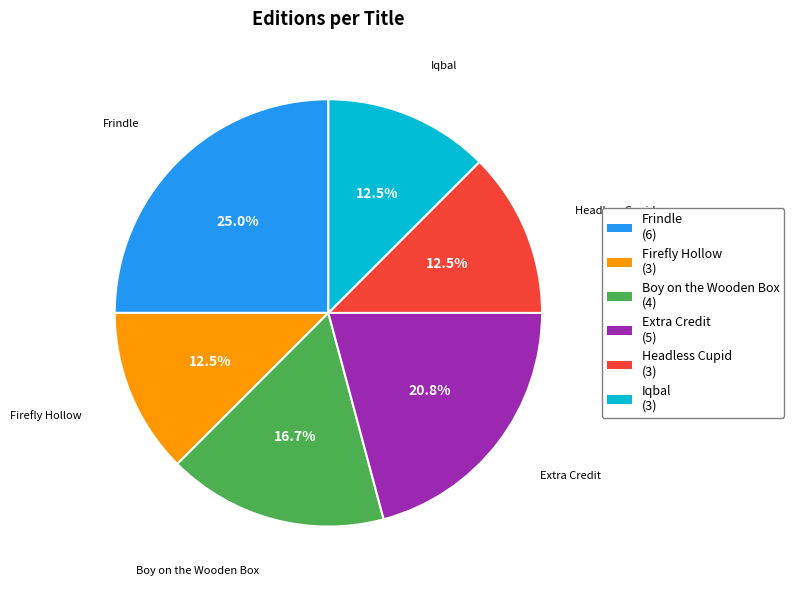

Between Headless Cupid and Boy on the Wooden Box, which is larger?

Boy on the Wooden Box